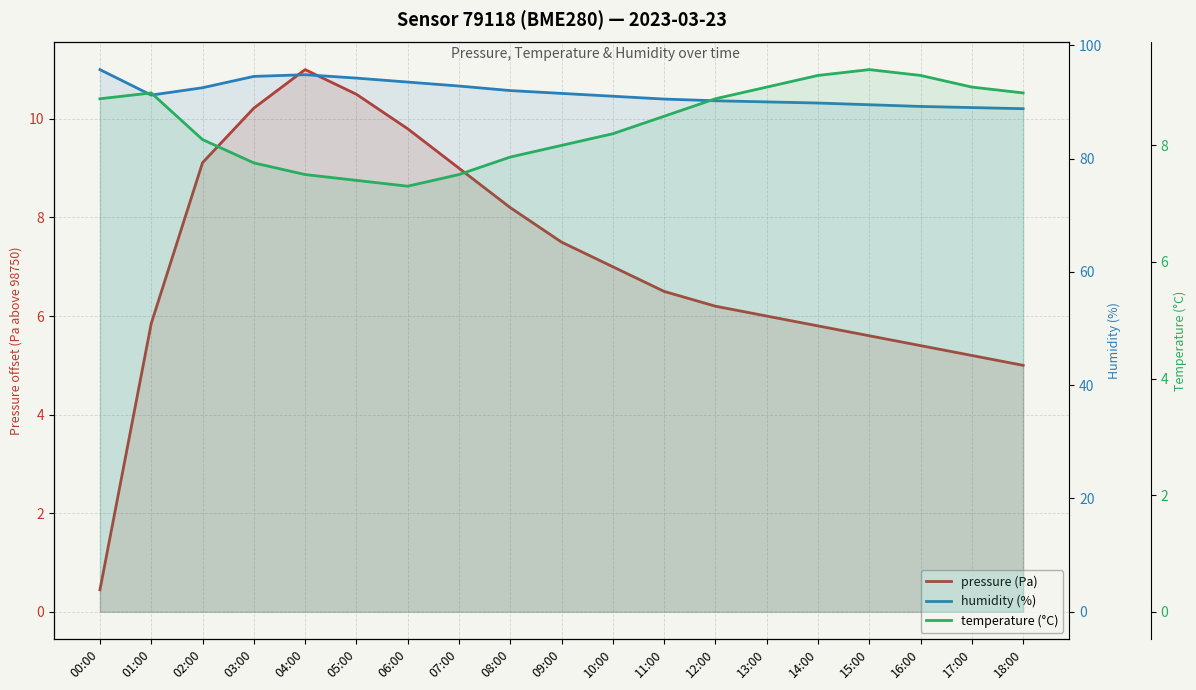

What is the smallest value displayed?

0.4